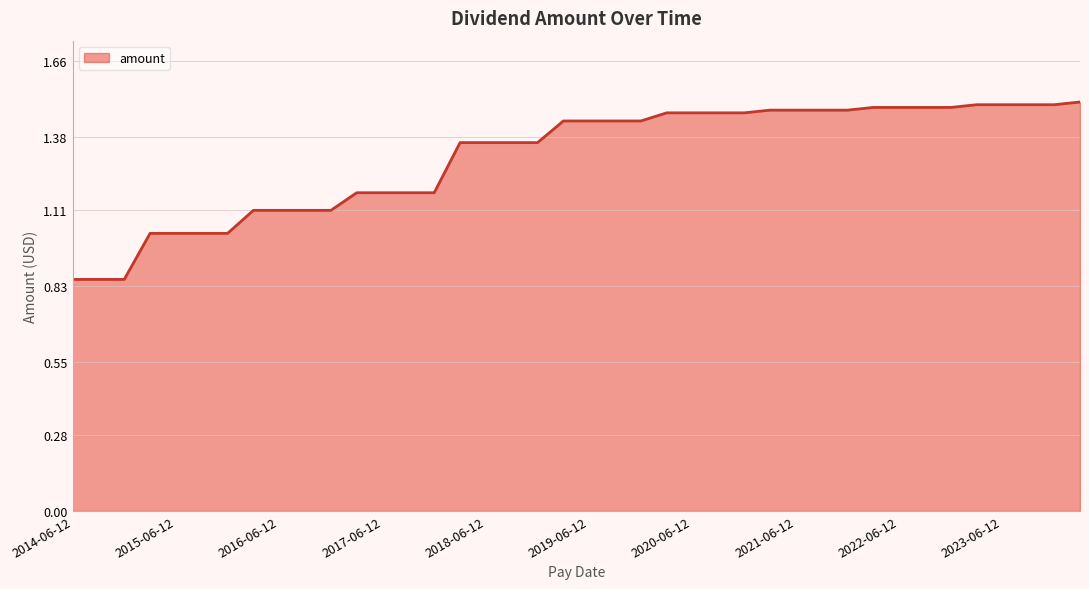

What is the difference between the maximum and minimum values?

0.7